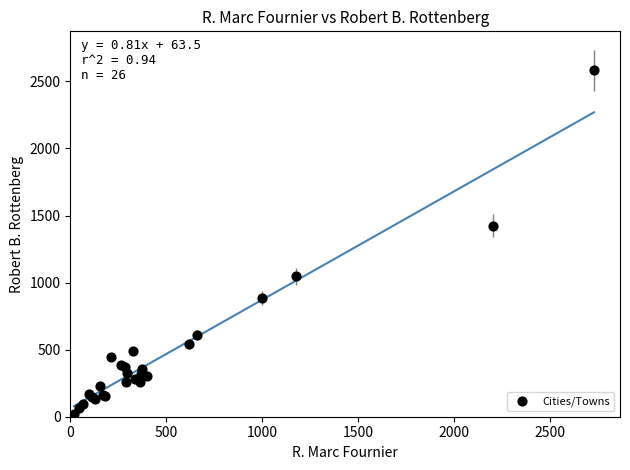

What Y value in the scatter plot is closest to 1300?

1424